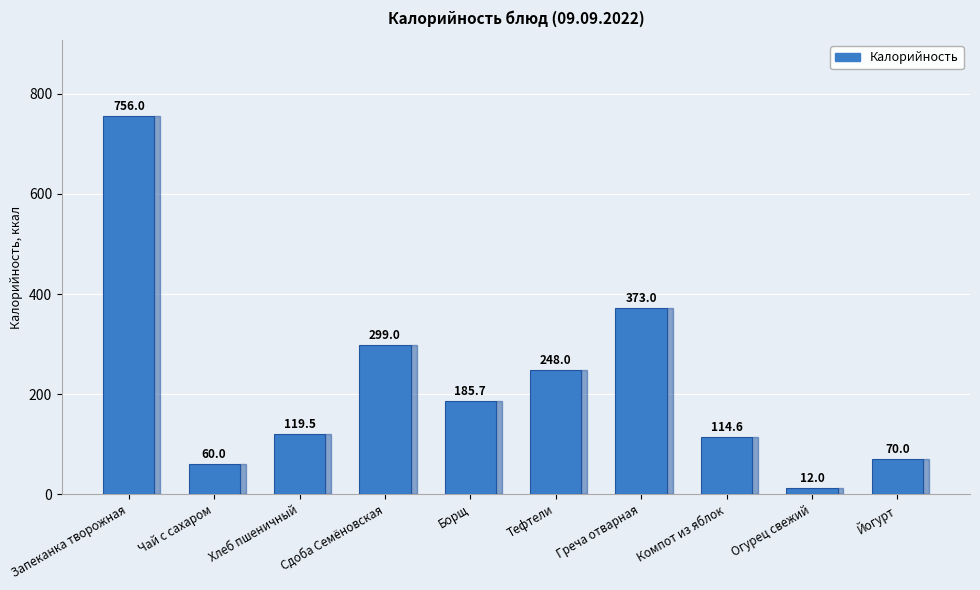

How many bars are there in total?

10